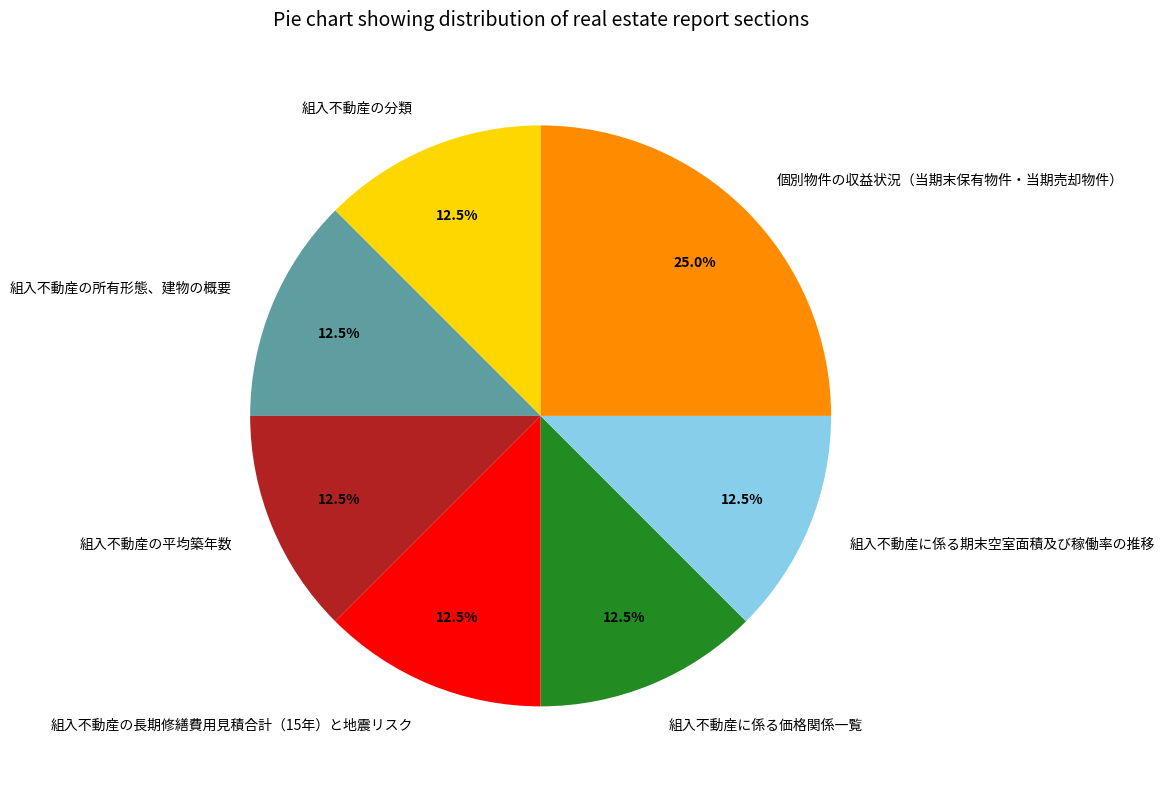

Approximately how many times larger is the value at 組入不動産に係る価格関係一覧 compared to 組入不動産の所有形態、建物の概要?

1.0